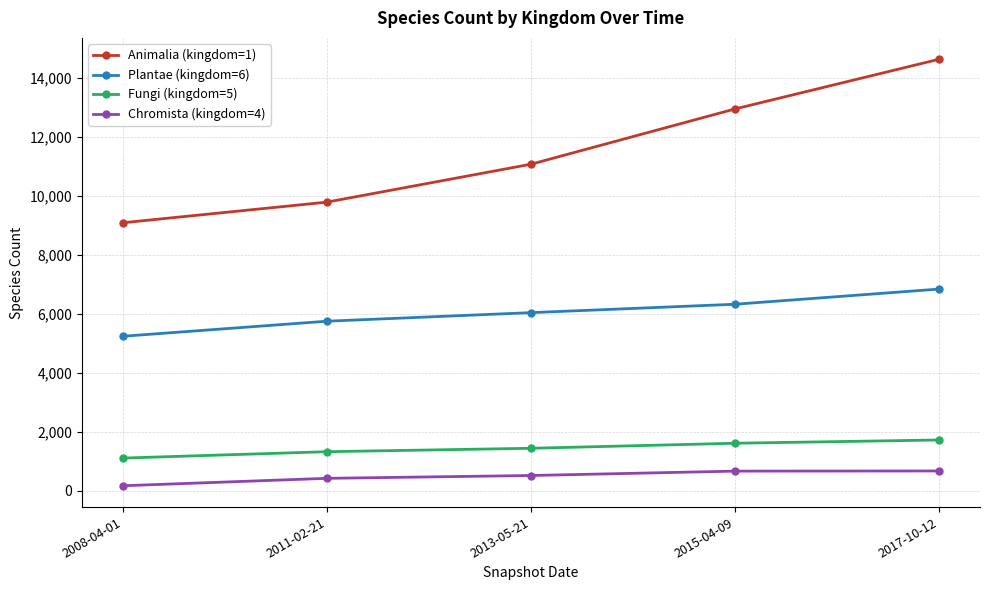

Which label corresponds to the smallest value in the chart?

2008-04-01